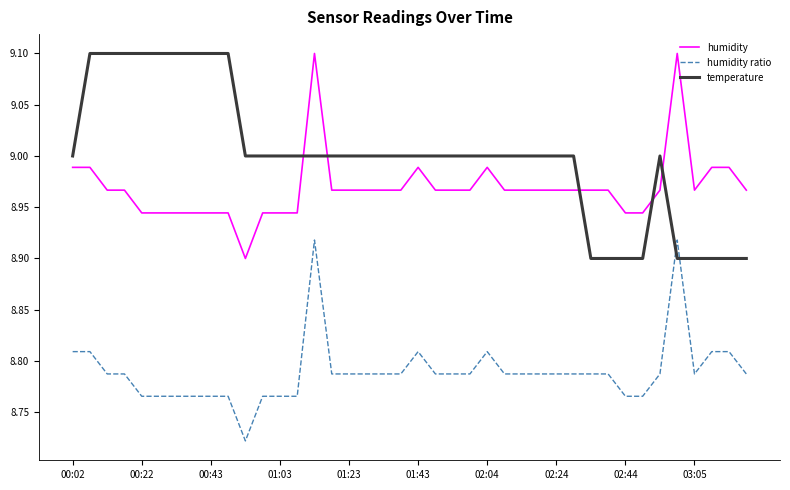

Count the number of data series in this chart.

3